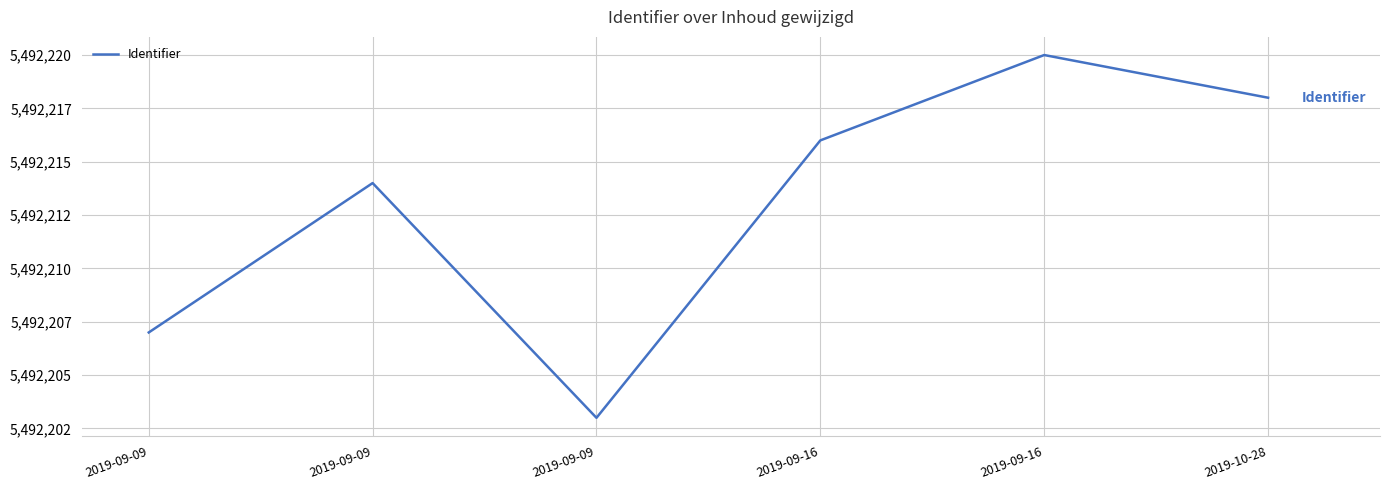

Does the chart have visible grid lines?

Yes